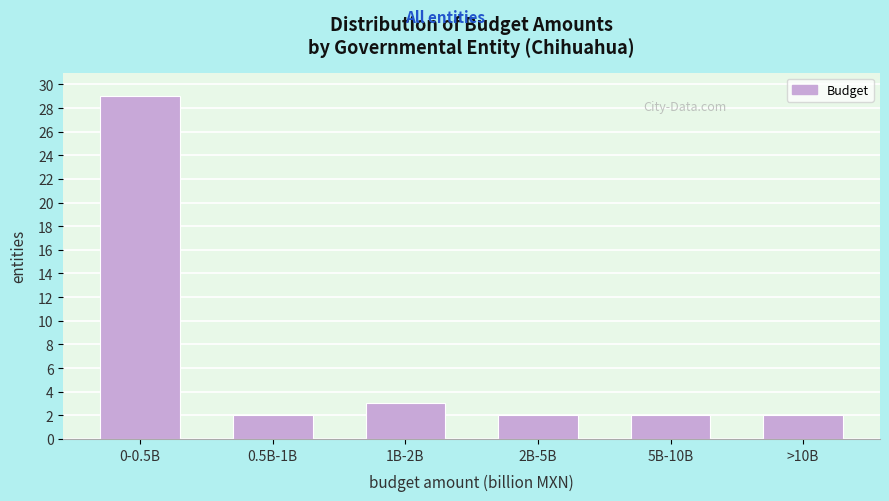

Reading left to right, transcribe all the data shown in this chart.

29	2	3	2	2	2